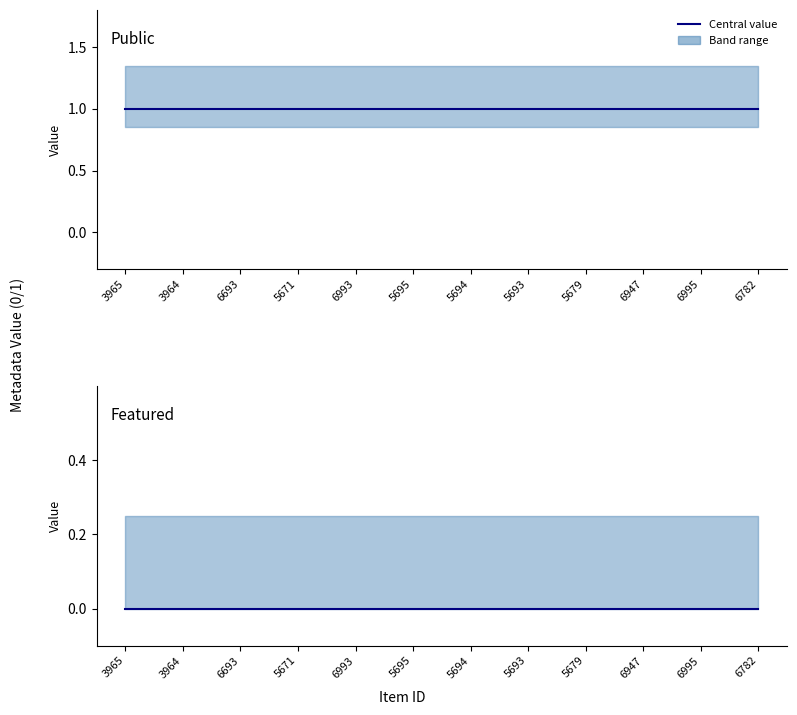

Reading left to right, extract all data points from this chart.

public: 3965=1	3964=1	6693=1	5671=1	6993=1	5695=1	5694=1	5693=1	5679=1	6947=1	6995=1	6782=1
featured: 3965=0	3964=0	6693=0	5671=0	6993=0	5695=0	5694=0	5693=0	5679=0	6947=0	6995=0	6782=0